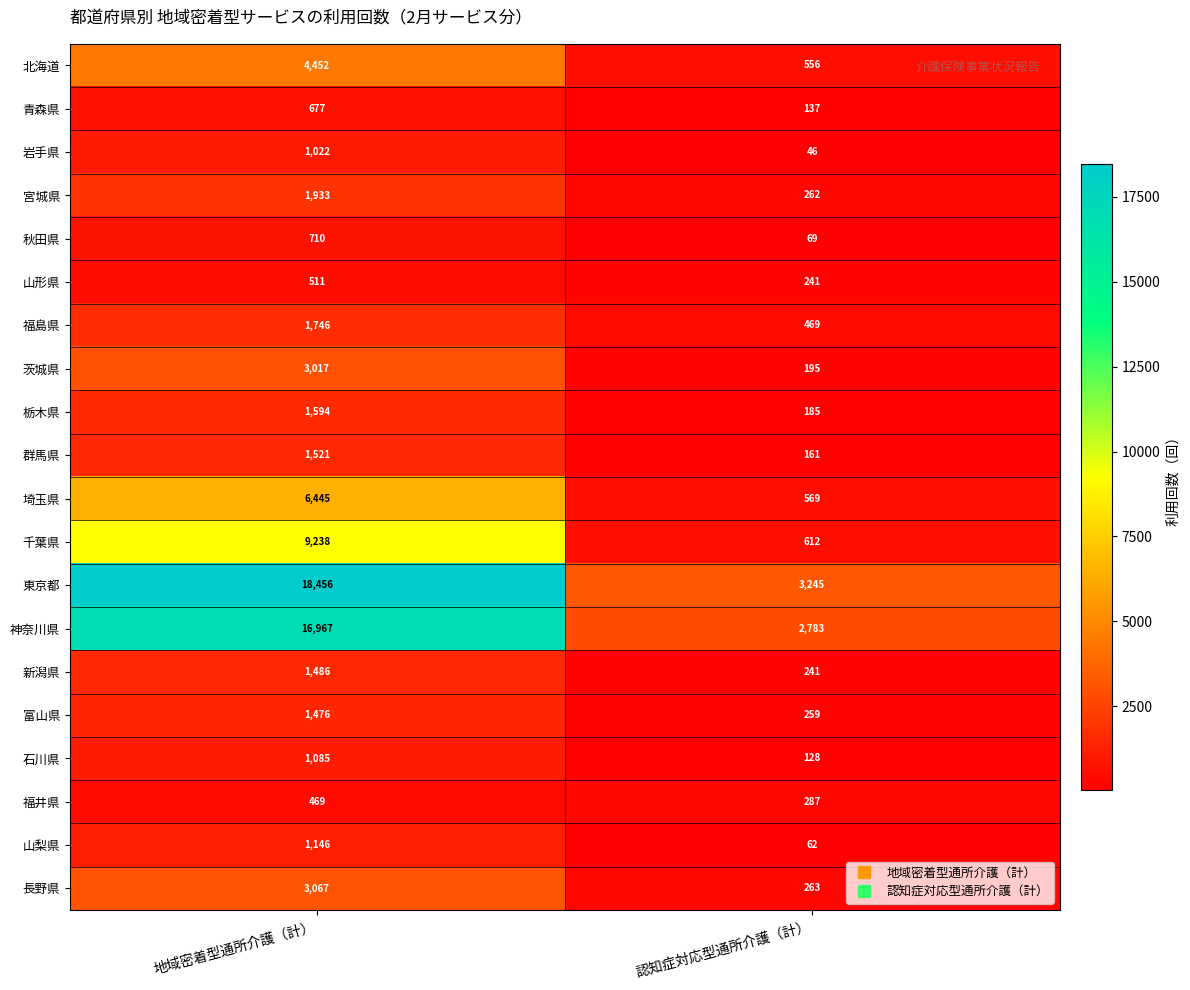

List the series in order of their peak value, highest first.

東京都, 神奈川県, 千葉県, 埼玉県, 北海道, 長野県, 茨城県, 宮城県, 福島県, 栃木県, 群馬県, 新潟県, 富山県, 山梨県, 石川県, 岩手県, 秋田県, 青森県, 山形県, 福井県